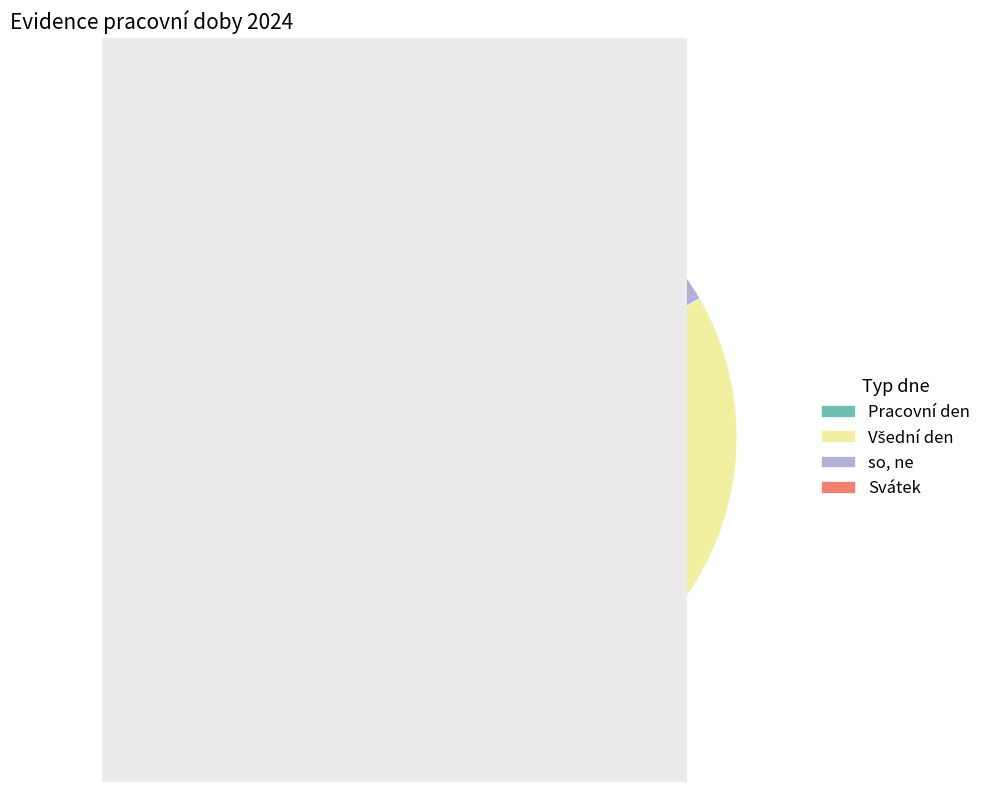

Which category has the smallest portion of the pie?

Svátek